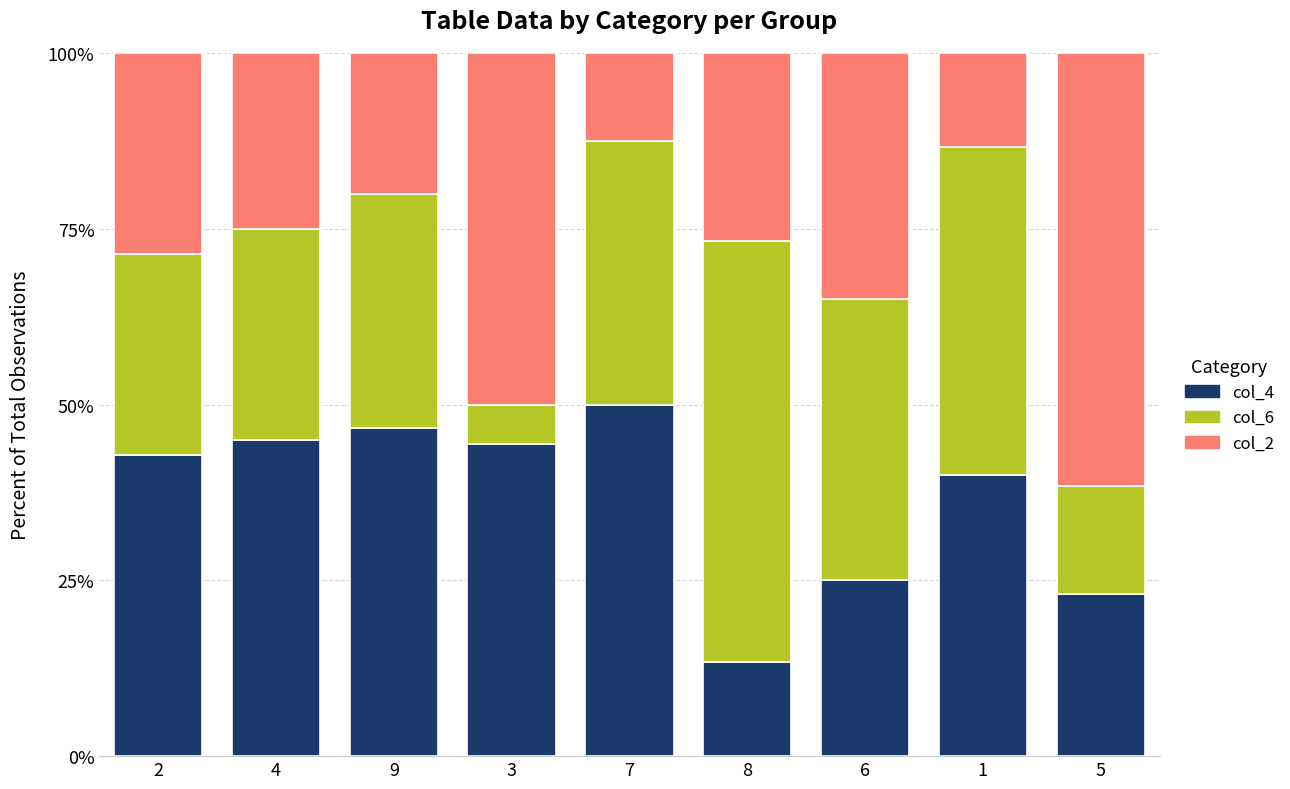

What value does the col_4 series have at 7?

50.0